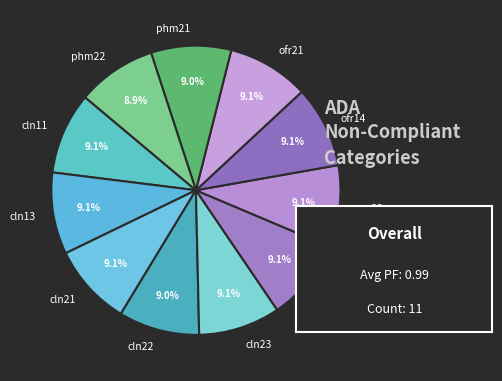

How many segments does this pie chart have?

11